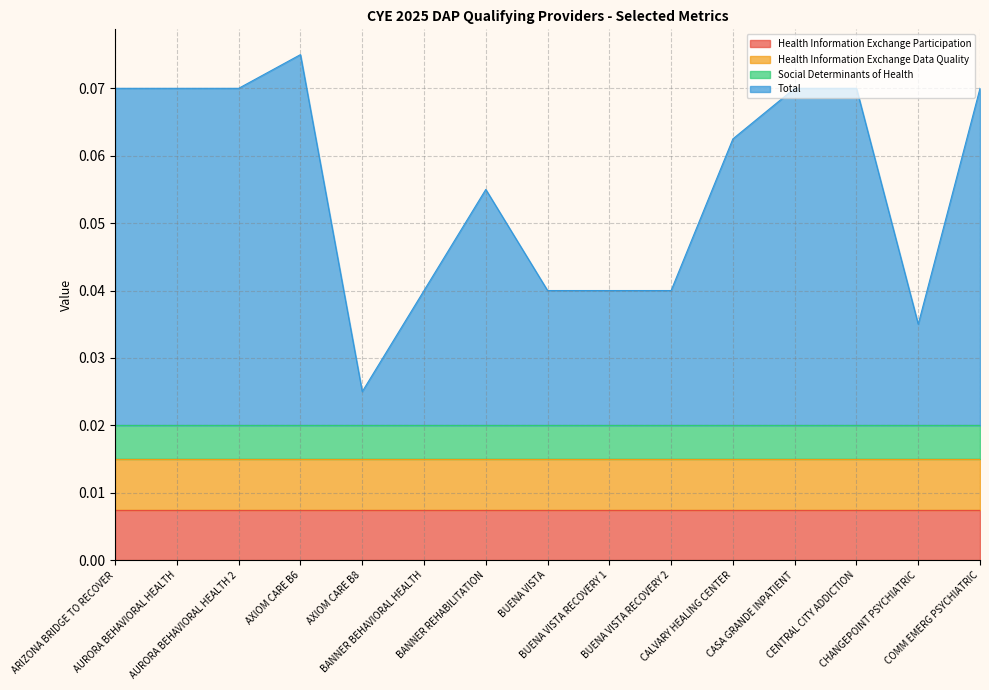

What position from the left is AXIOM CARE B6?

4